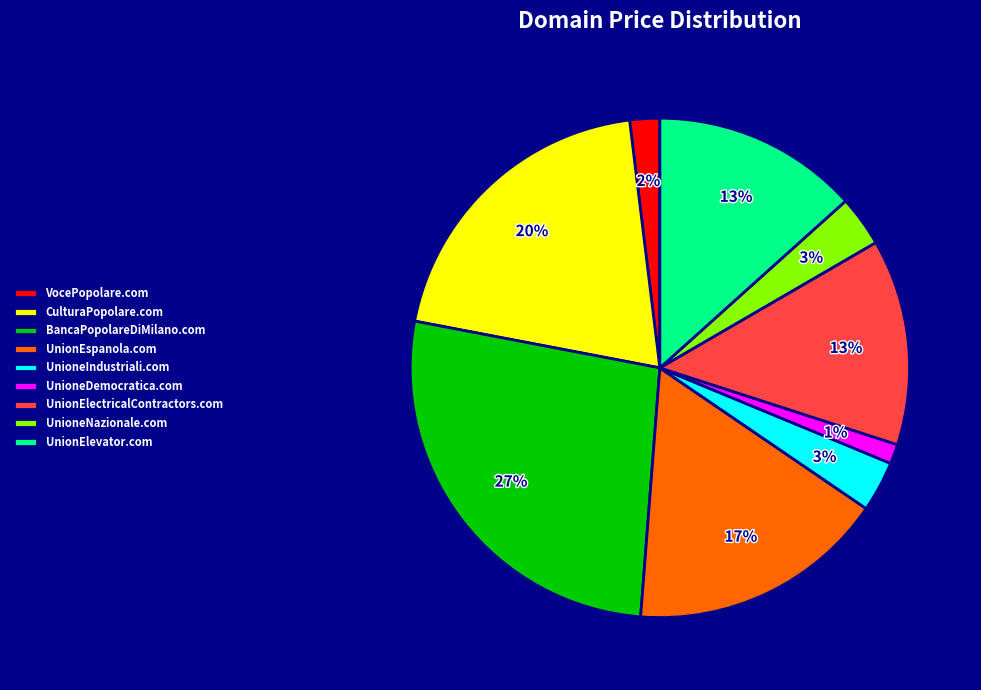

Which category has the biggest portion of the pie?

BancaPopolareDiMilano.com